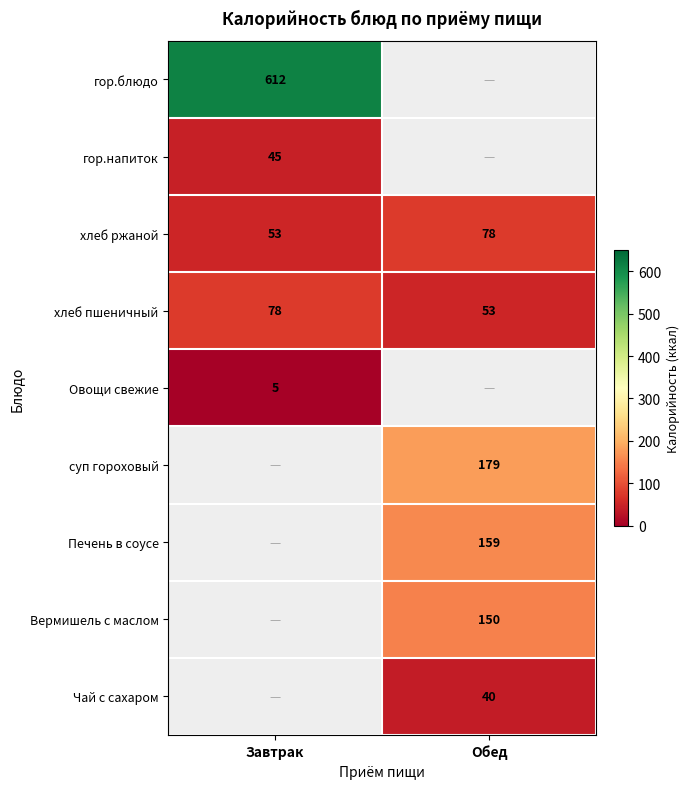

What value does the хлеб пшеничный series have at Обед?

53